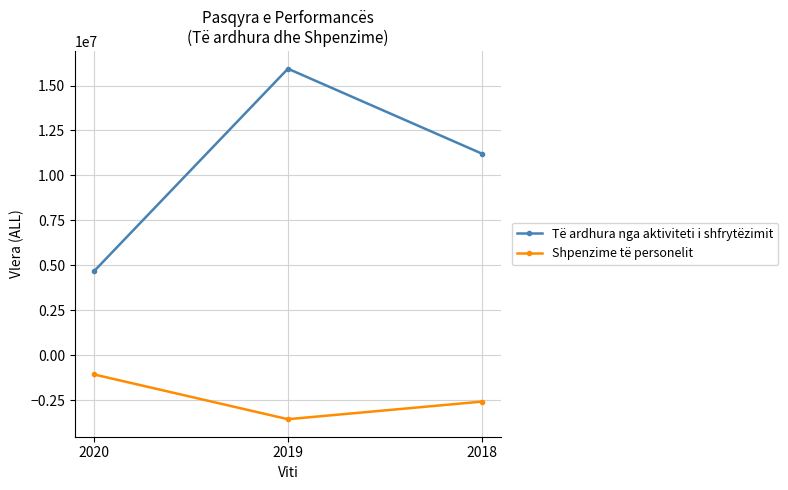

At which label is Shpenzime të personelit closest to -2322658?

2018